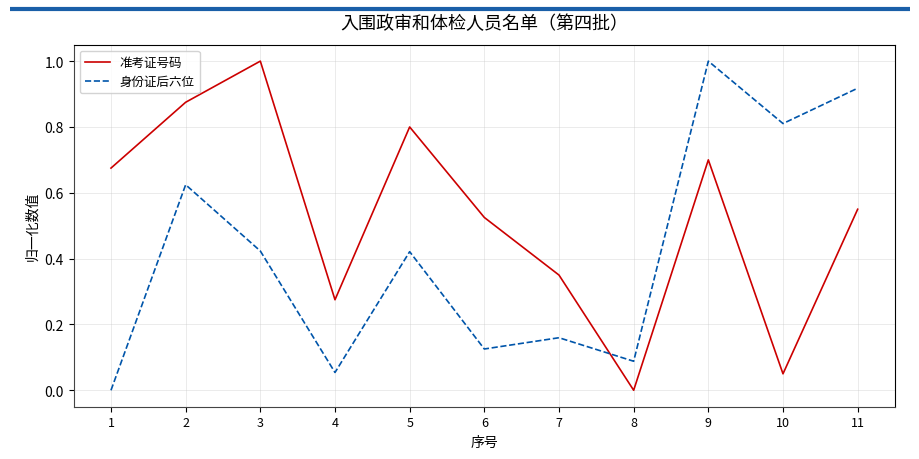

Between which two adjacent categories do 准考证号码 and 身份证后六位 first intersect?

7 and 8